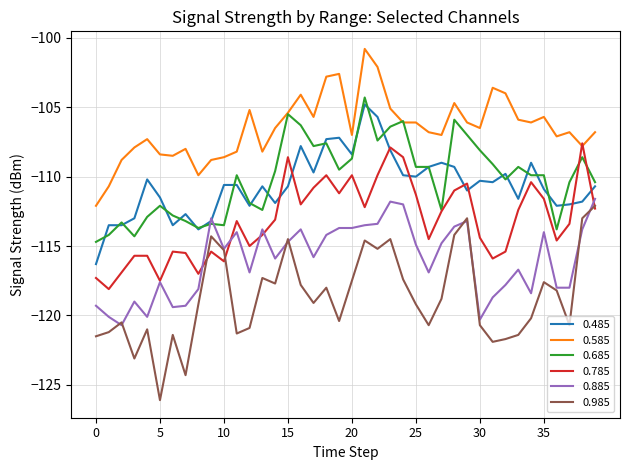

True or false: 0.985 and 0.585 intersect in this chart.

False